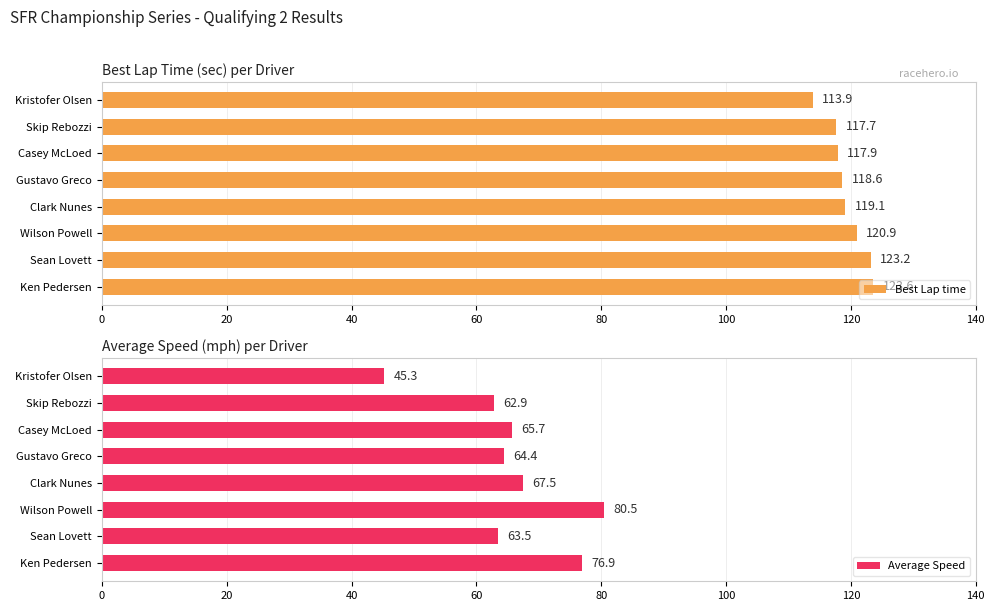

Reading right to left, list all the values displayed in this chart.

Best Lap time: 123.6	123.2	120.9	119.1	118.6	117.9	117.7	113.9
Average Speed: 76.9	63.5	80.5	67.5	64.4	65.7	62.9	45.3